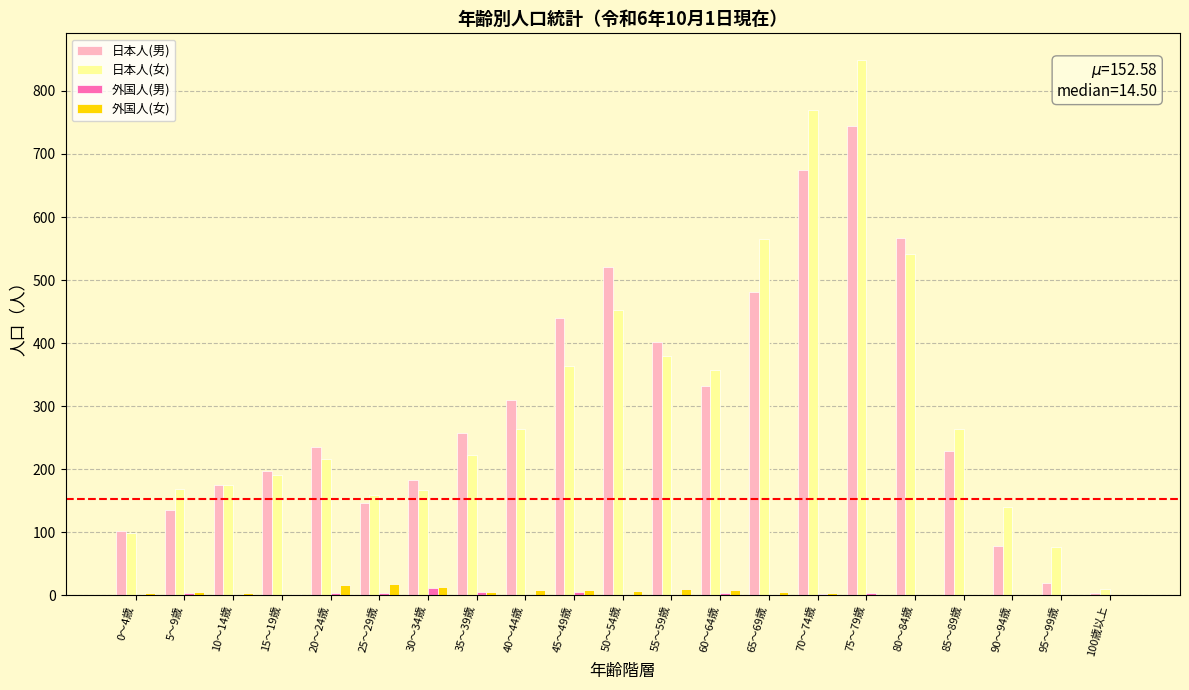

Count the number of data series in this chart.

4